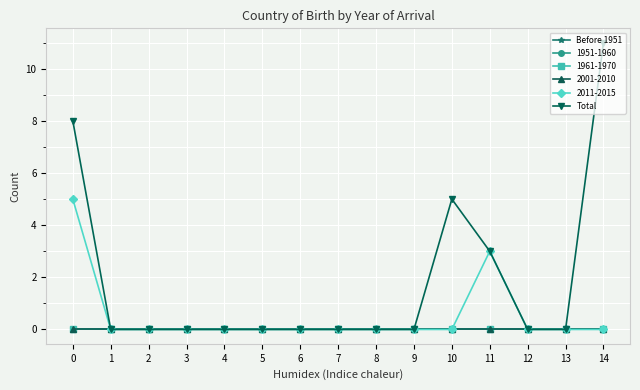

True or false: Before 1951 has more than 1 points higher than both neighbors.

False